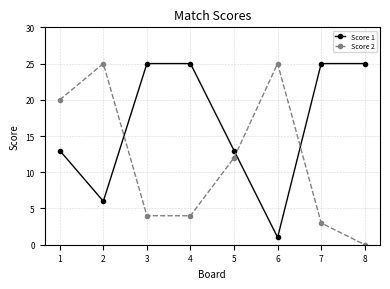

What is the value of the Score 1 point at the 7th from the left?

25